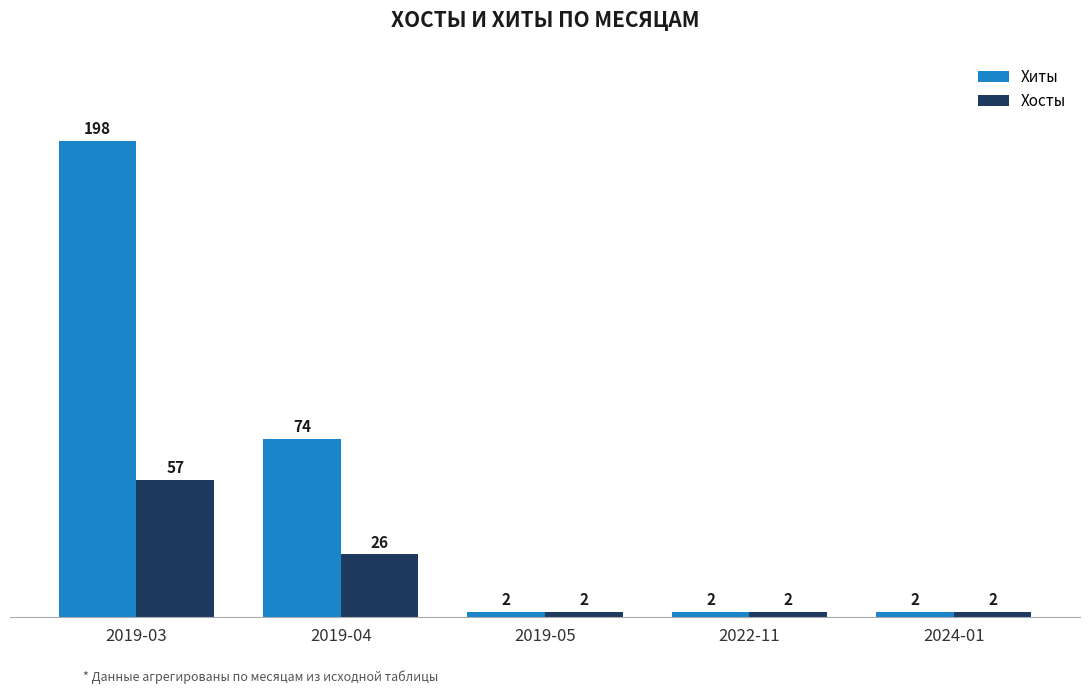

How many data points in Хиты are above 2?

2